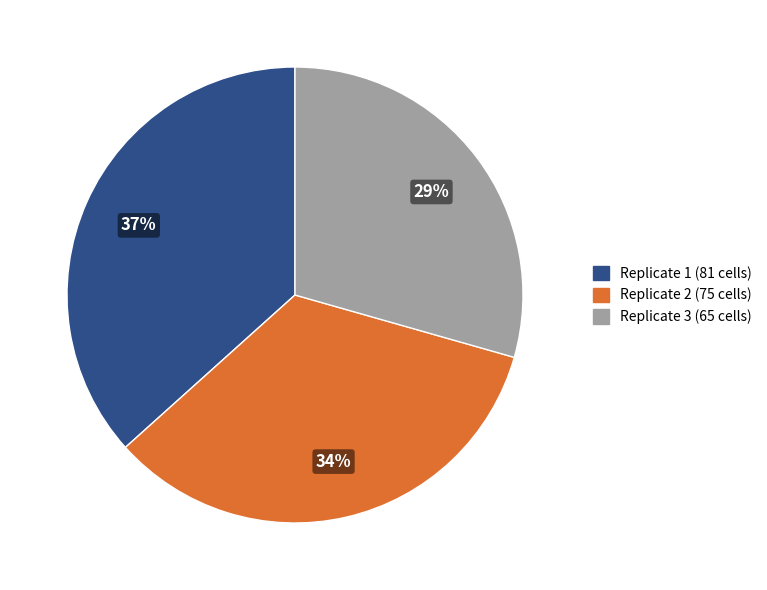

Between Replicate 3 and Replicate 2, which is larger?

Replicate 2